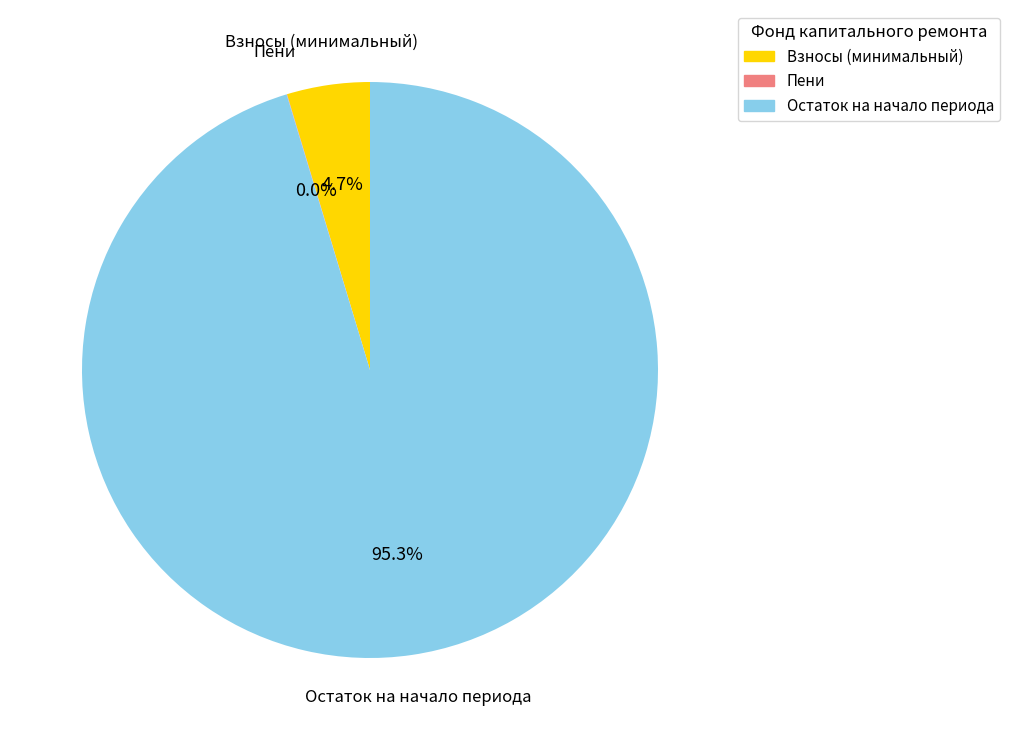

Is there any slice that represents more than half of the pie?

Yes